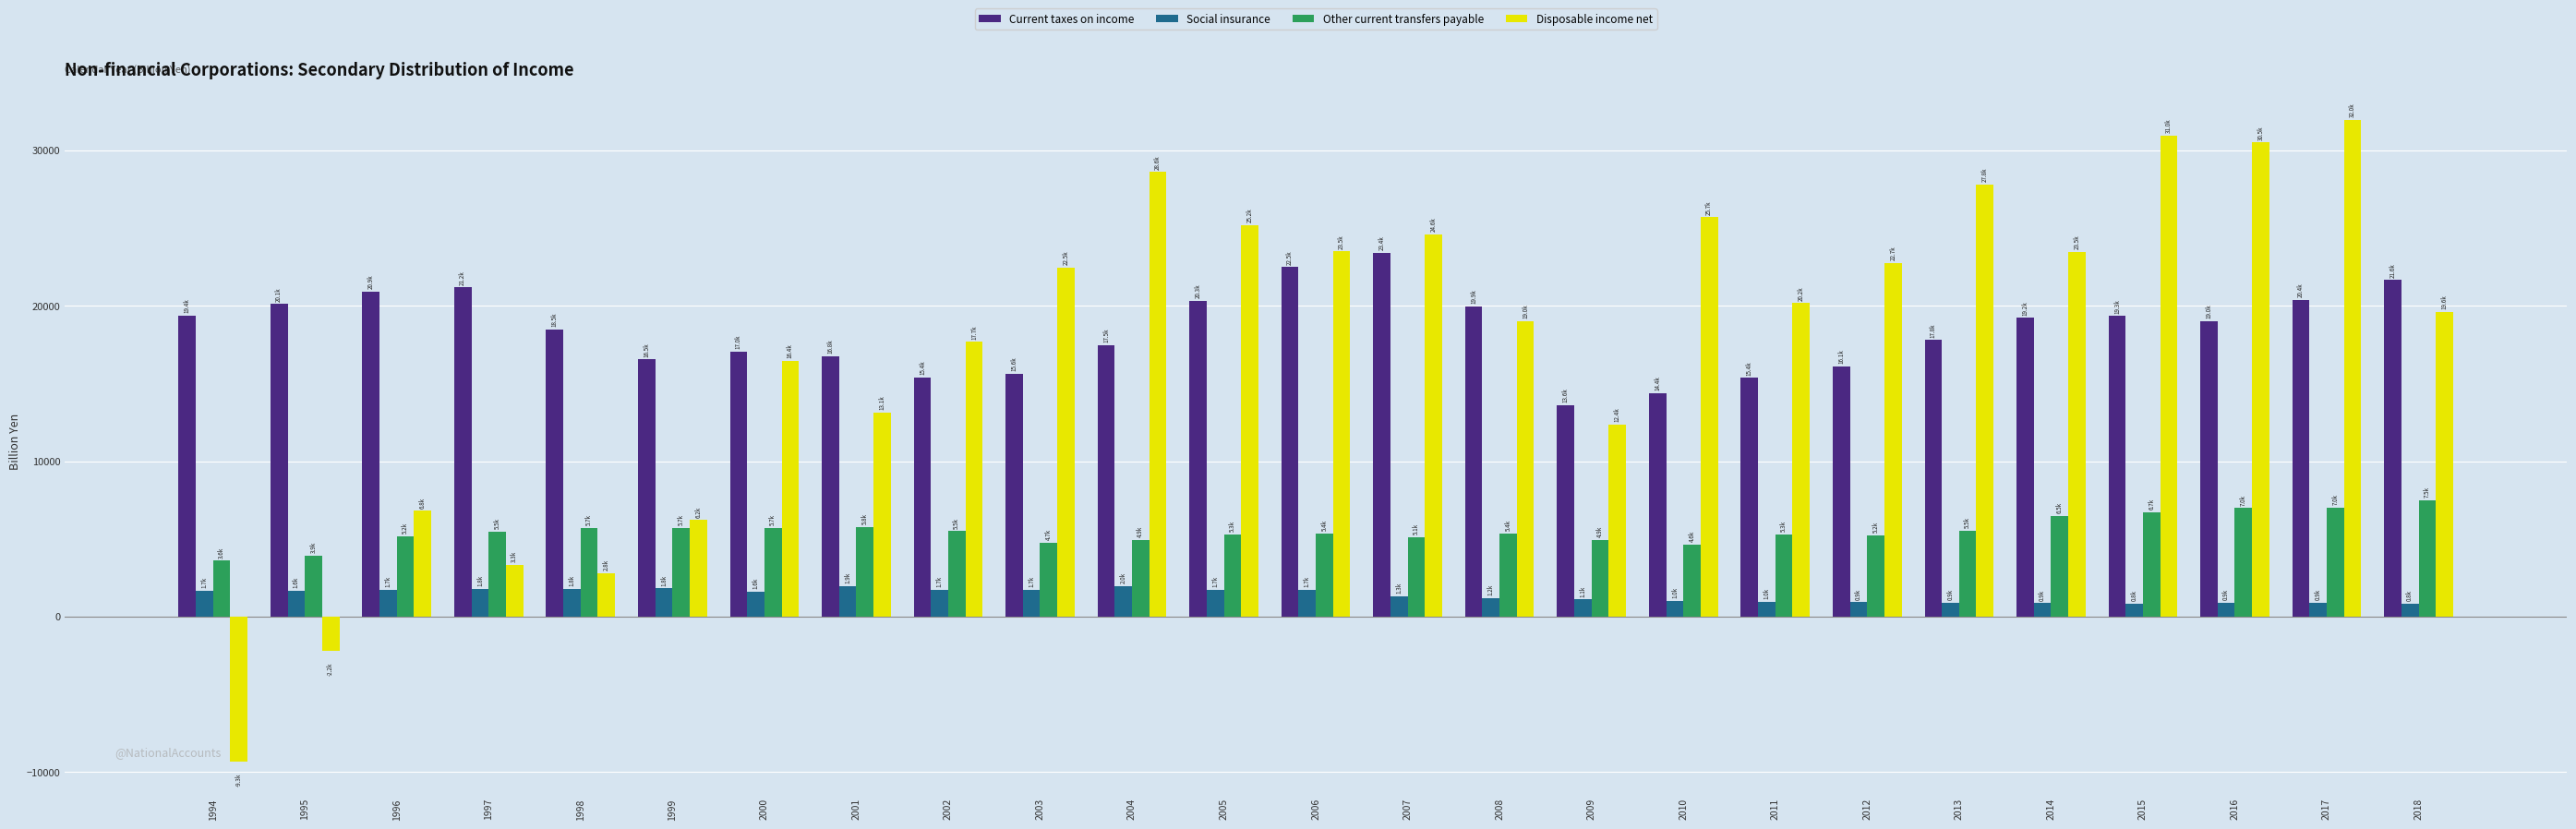

What is the sum of the Social insurance values at 1997 and 1996?

3456.8